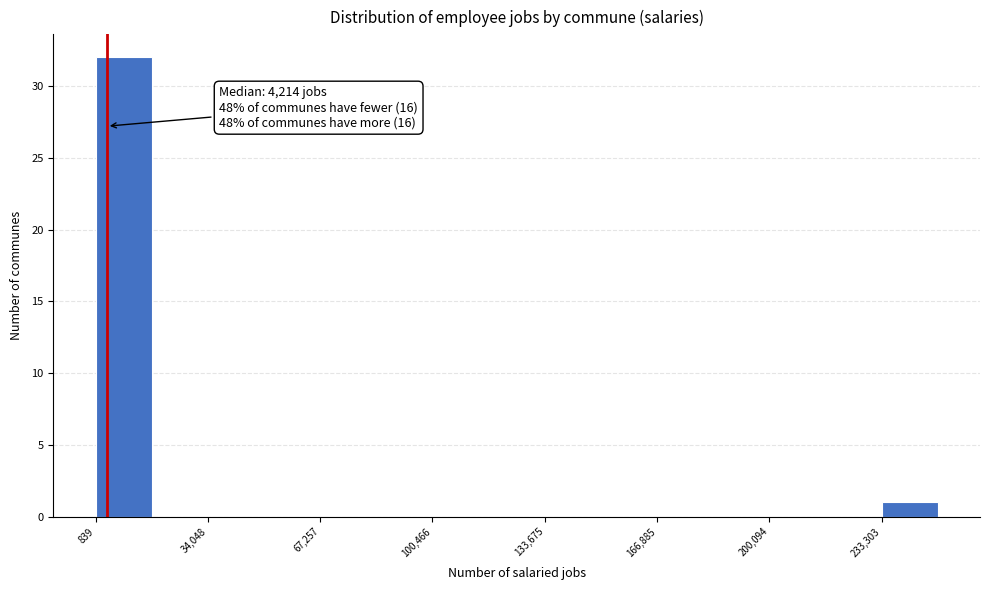

Read against the x-axis, roughly where is the centre of the tallest bar?

10000